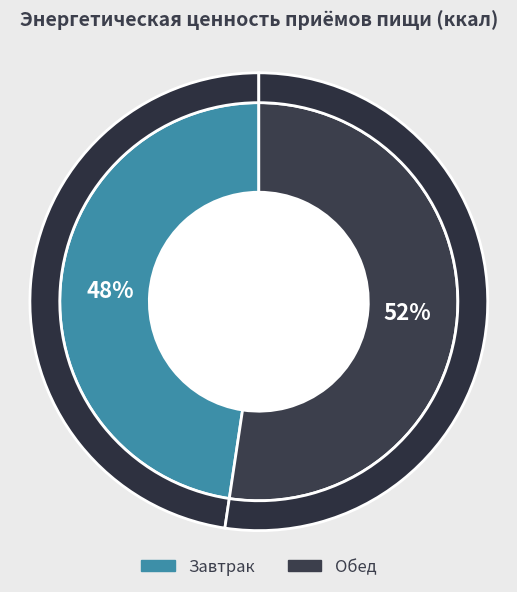

What percentage do Обед and Завтрак together represent?

100.0%